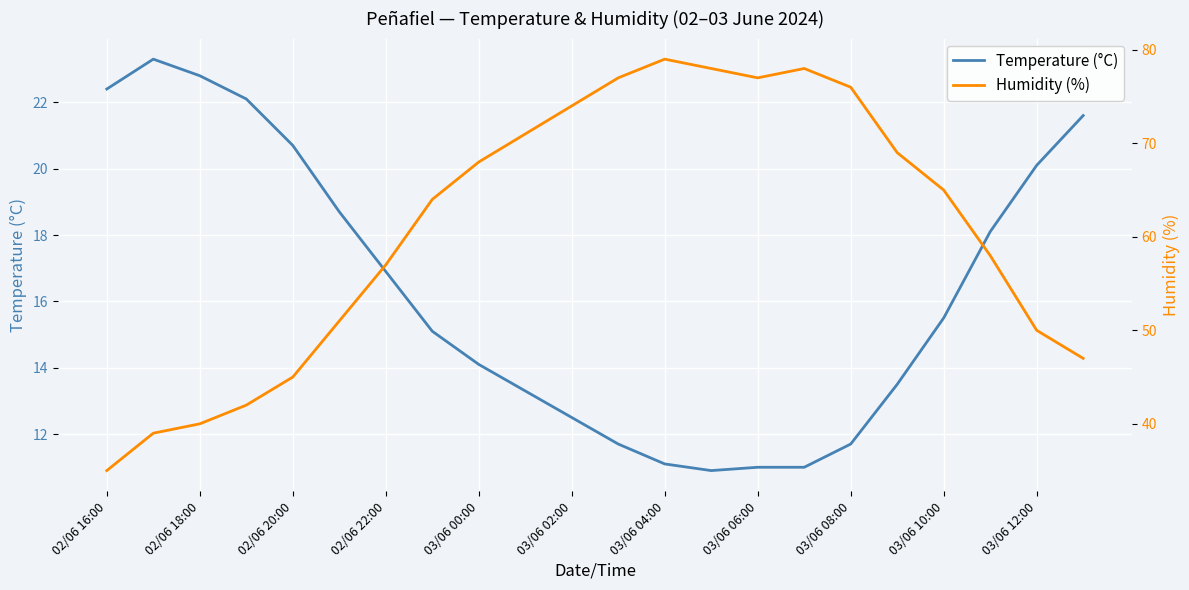

True or false: Humidity (%) and Temperature (°C) intersect in this chart.

False